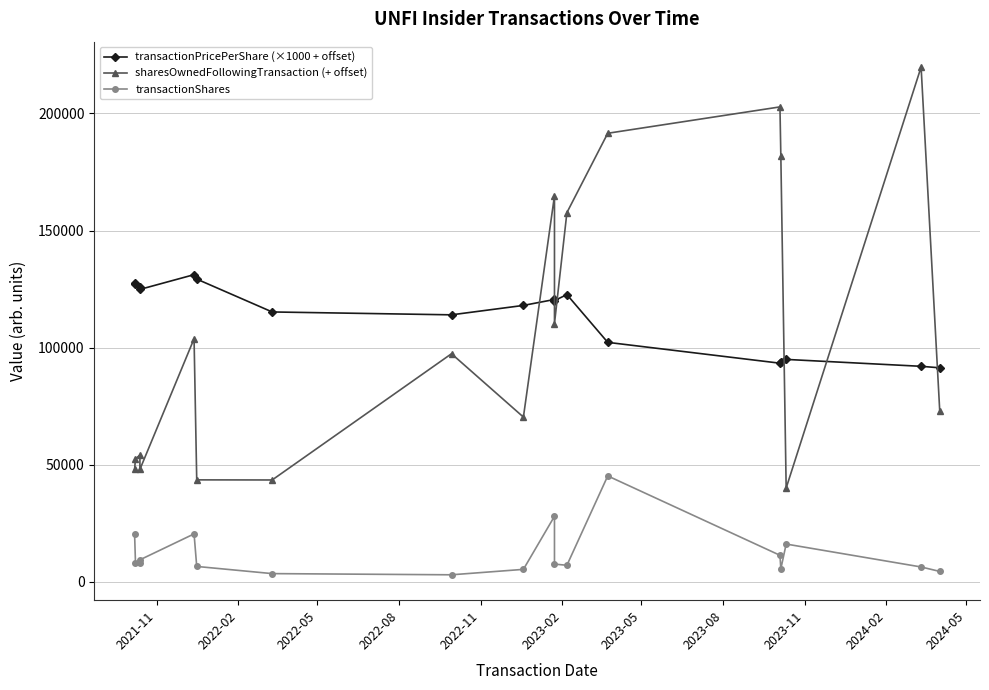

Is the value of sharesOwnedFollowingTransaction (+ offset) at 2024-02 greater than the value of transactionShares at 2022-11?

Yes